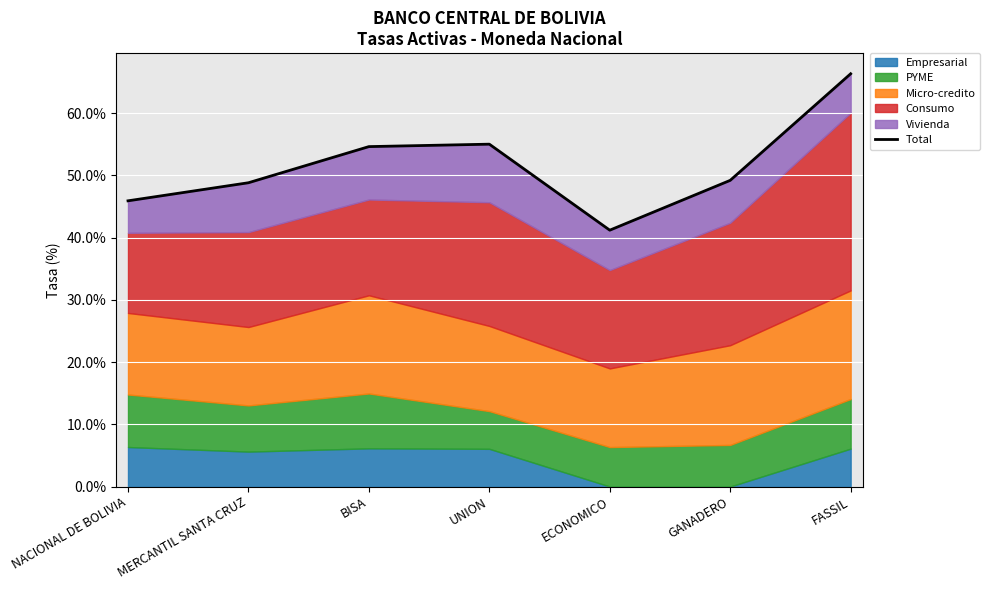

At which label is the value closest to 53?

BISA